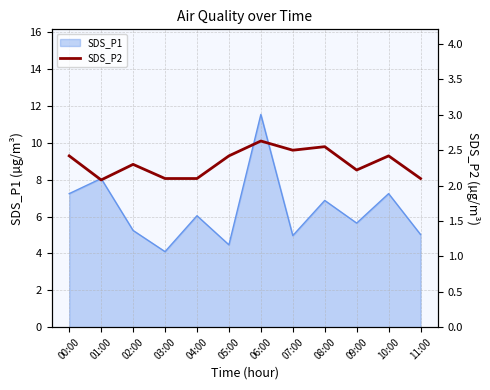

Is it true that SDS_P1 equals 1.8 at 05:00?

False